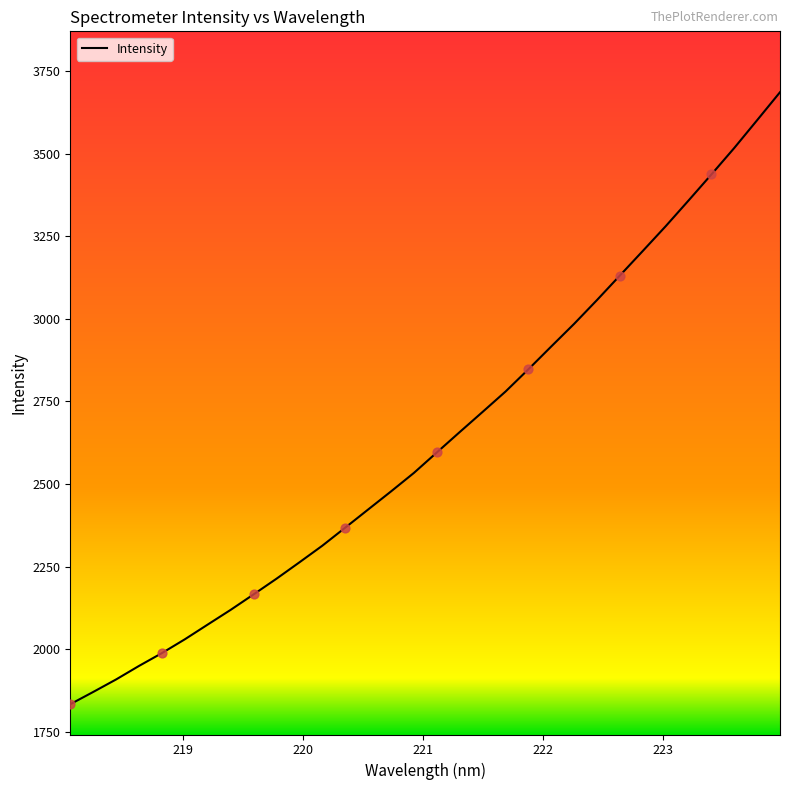

What is the maximum value shown in the chart?

3685.5